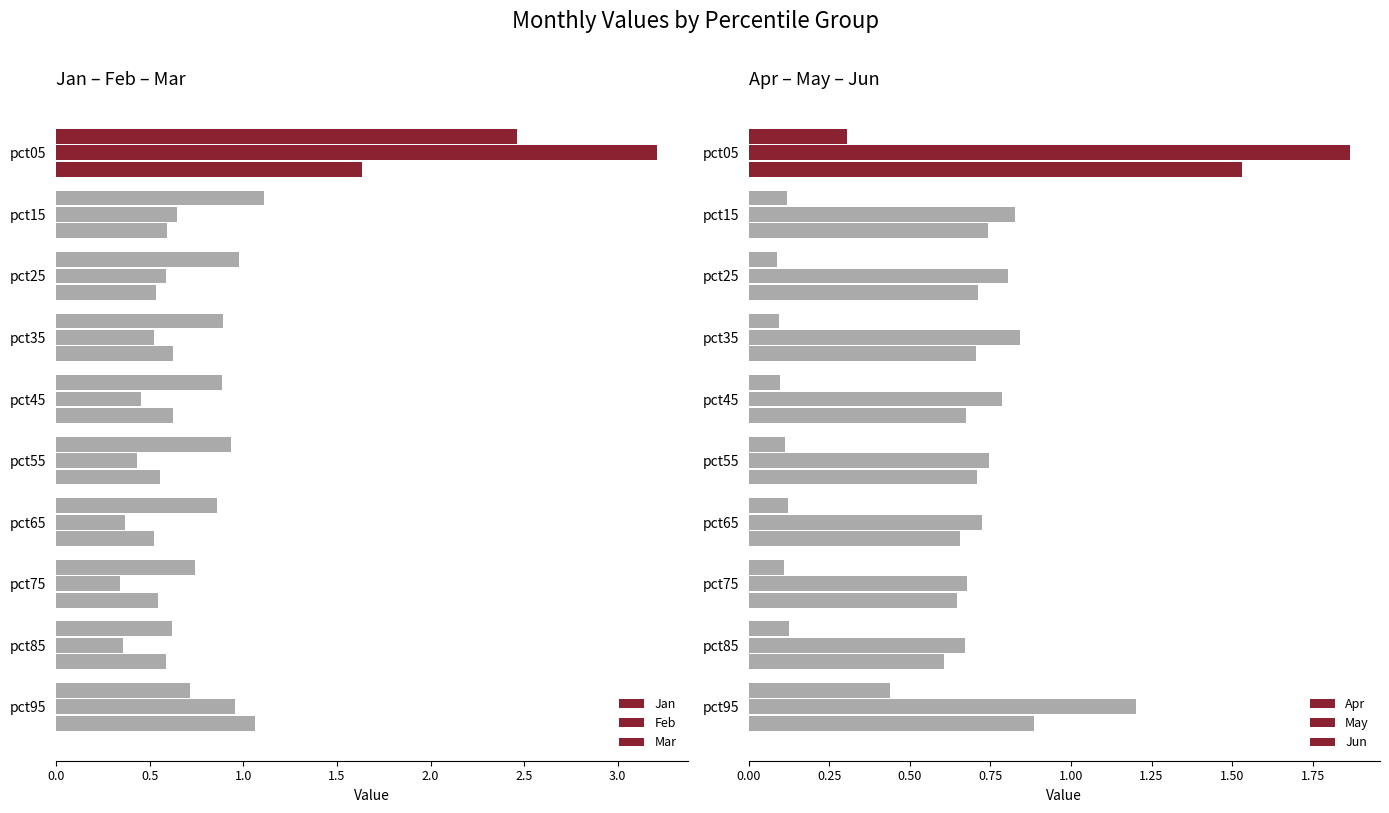

Count the Jun values in the range 0 to 1.

9